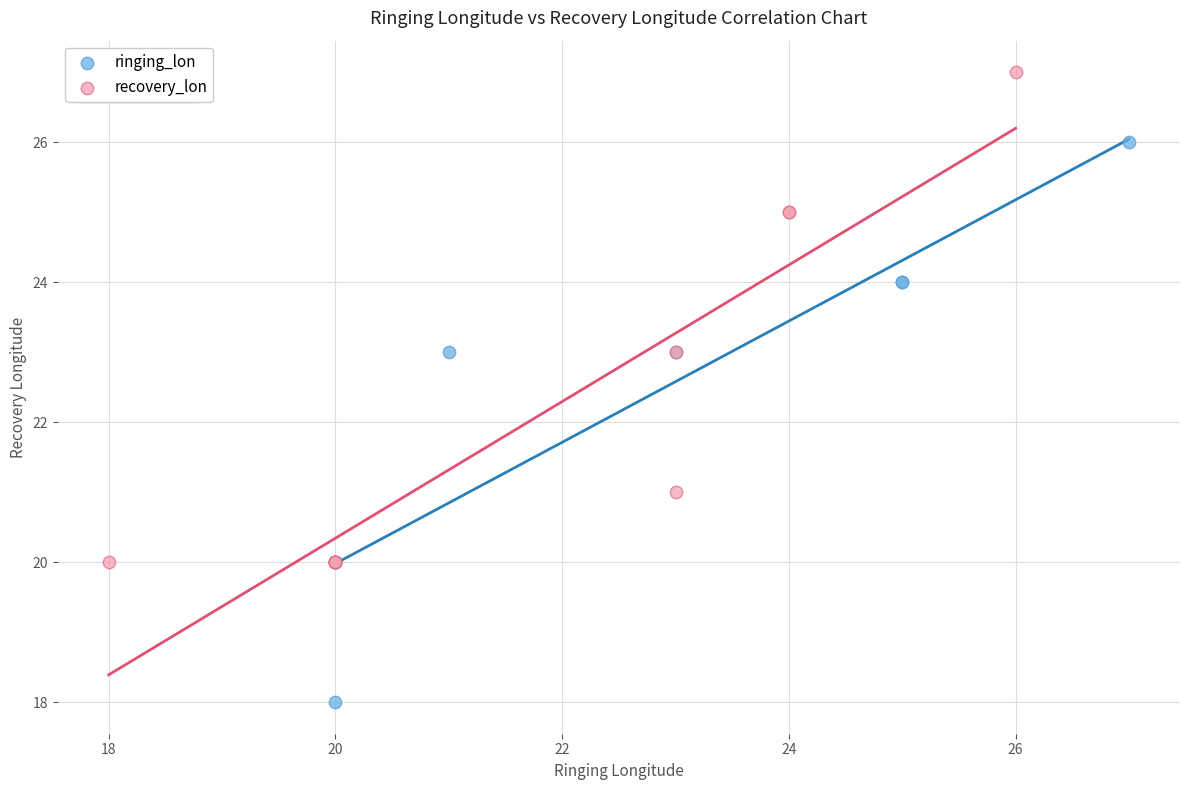

Which series reaches the maximum Y coordinate?

recovery_lon